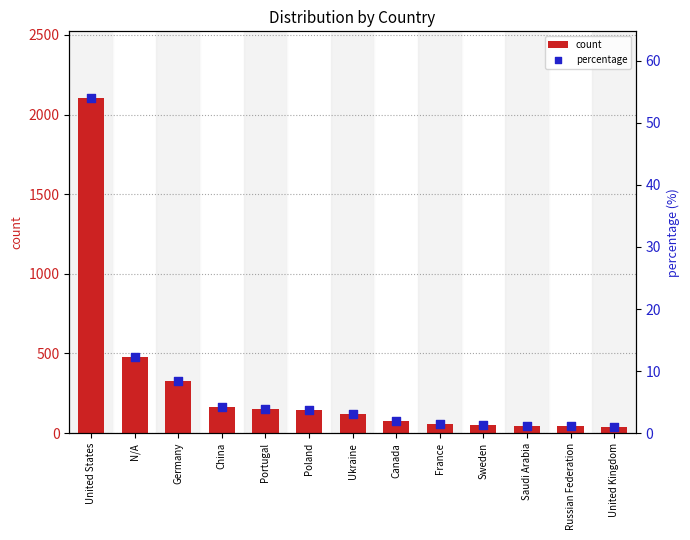

Which series contains the lowest Y value?

percentage